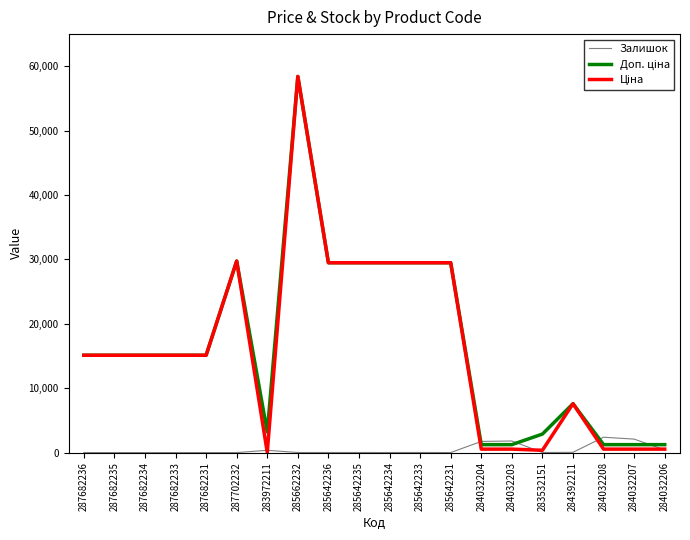

At which category is the sum across all series the highest?

285662232